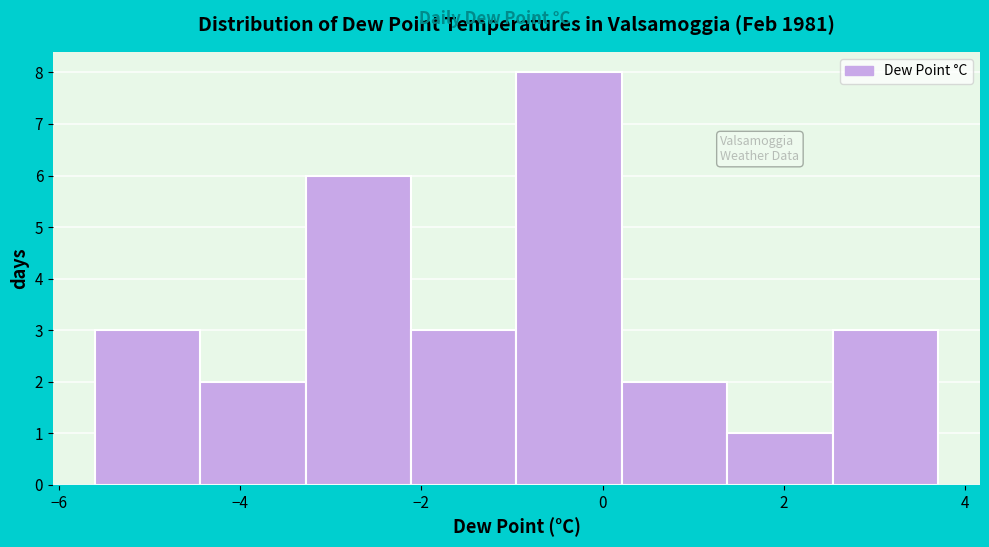

Which range on the x-axis has the tallest bar?

-1.0 to 0.2